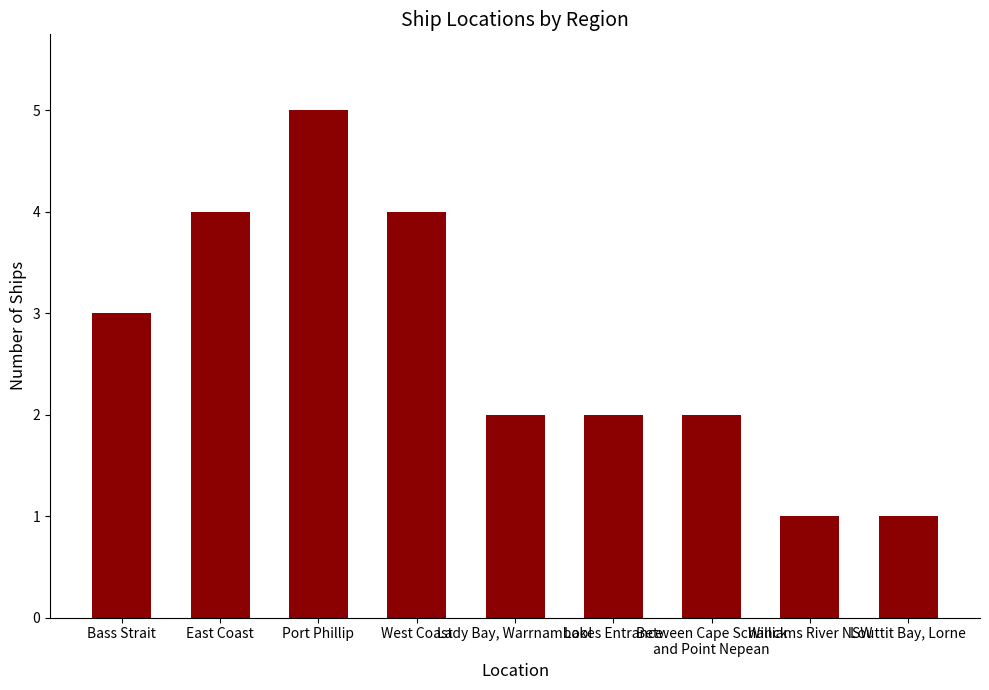

What is the difference between the values at Bass Strait and West Coast?

1